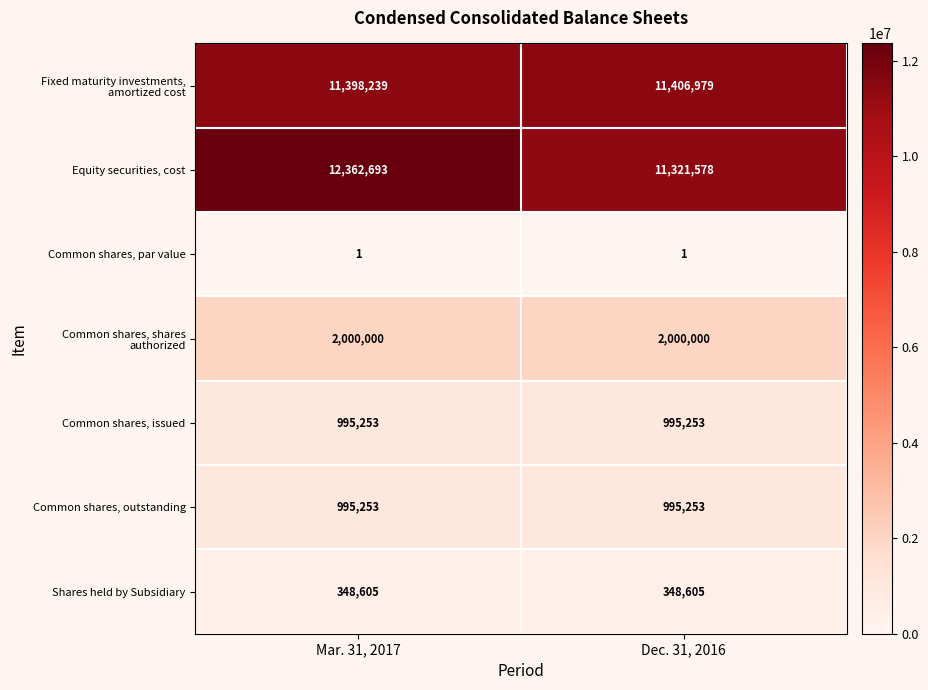

At how many categories does at least one series exceed 3464694?

2